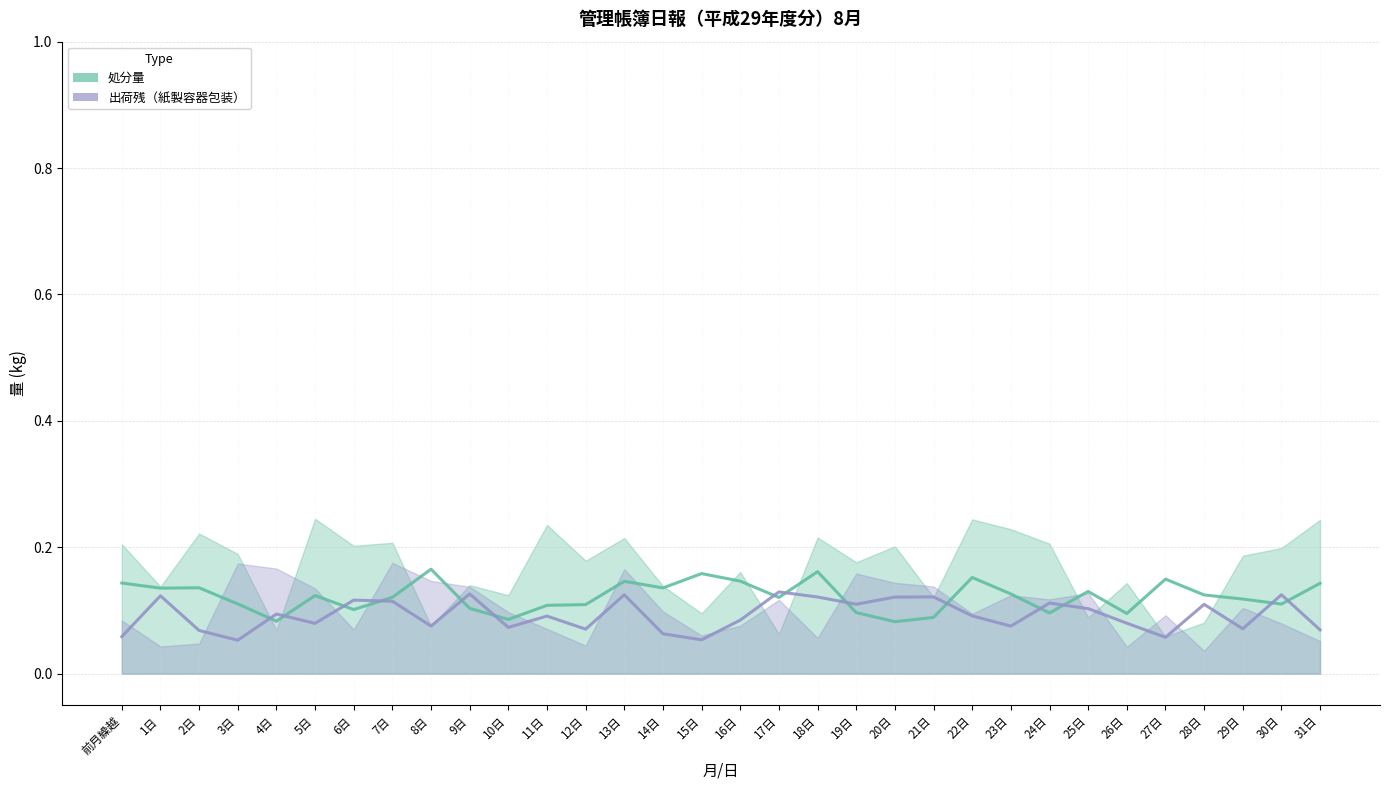

The value of 処分量 at 前月繰越 is 0.1. True or false?

True